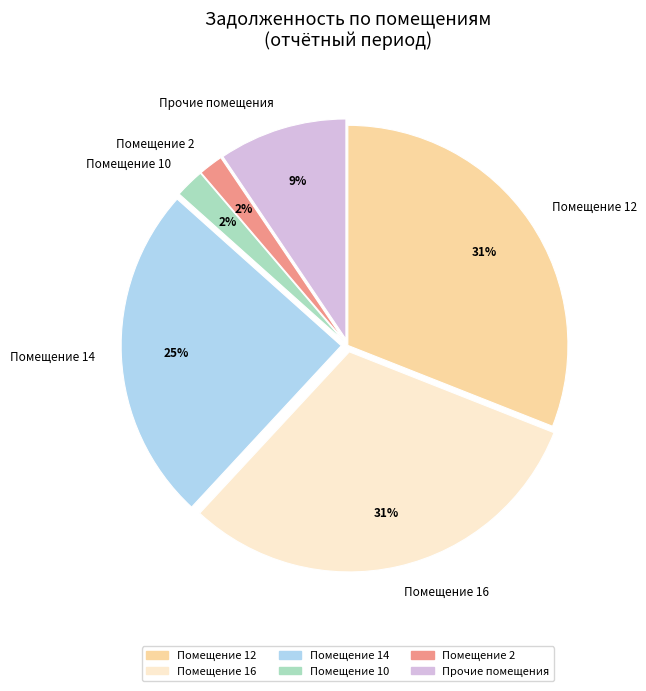

To the nearest percent, what portion does Помещение 12 represent?

31%